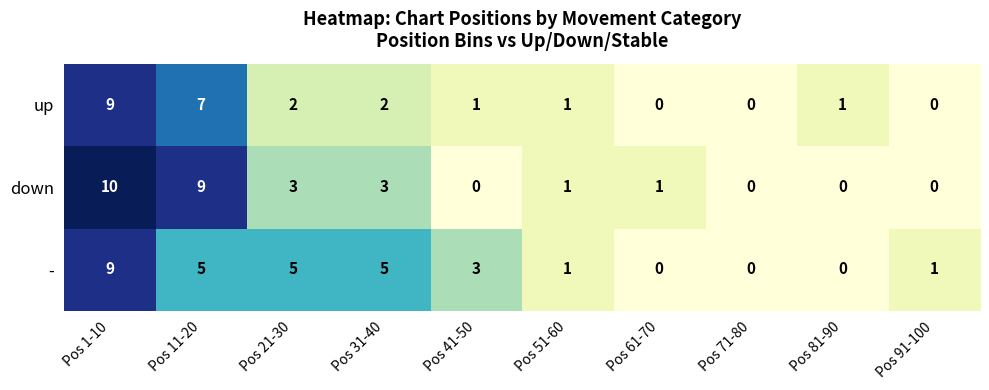

What is the difference between the second highest and second lowest values in the down series?

9